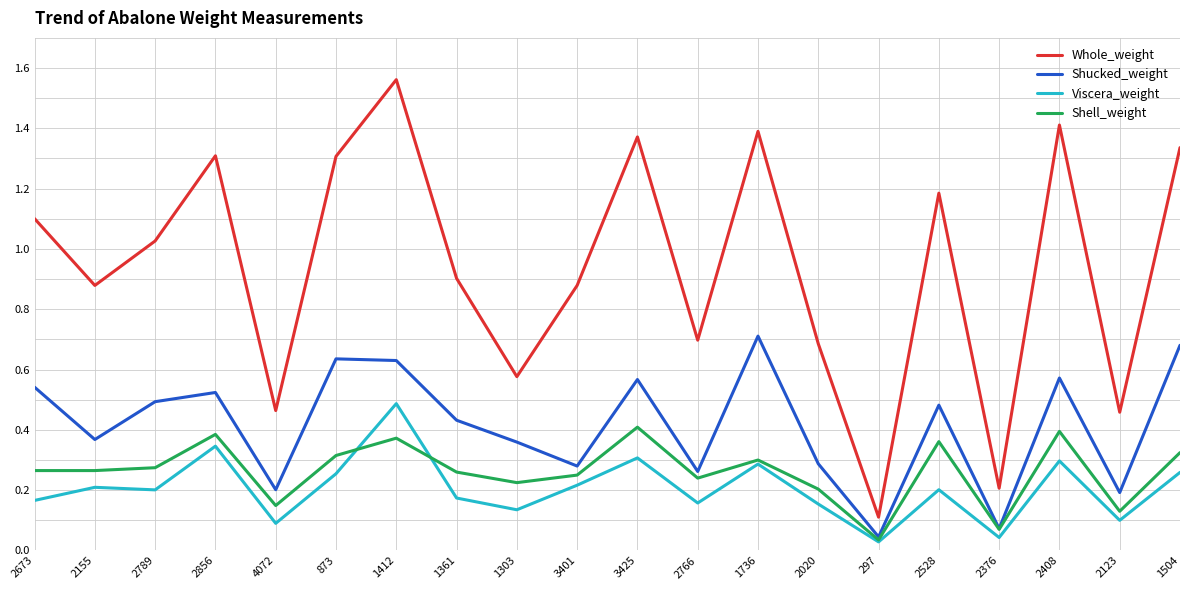

What position from the left is 873?

6